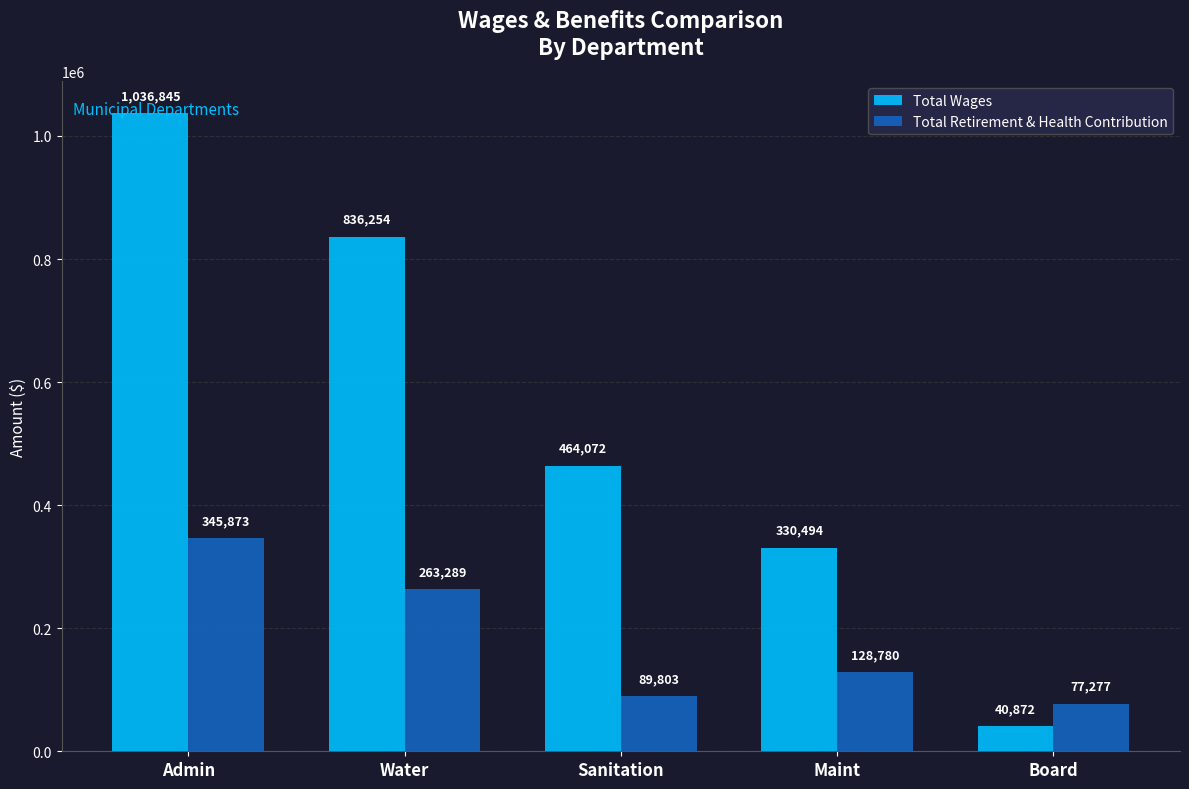

Between Admin and Maint, which series saw the biggest shift?

Total Wages